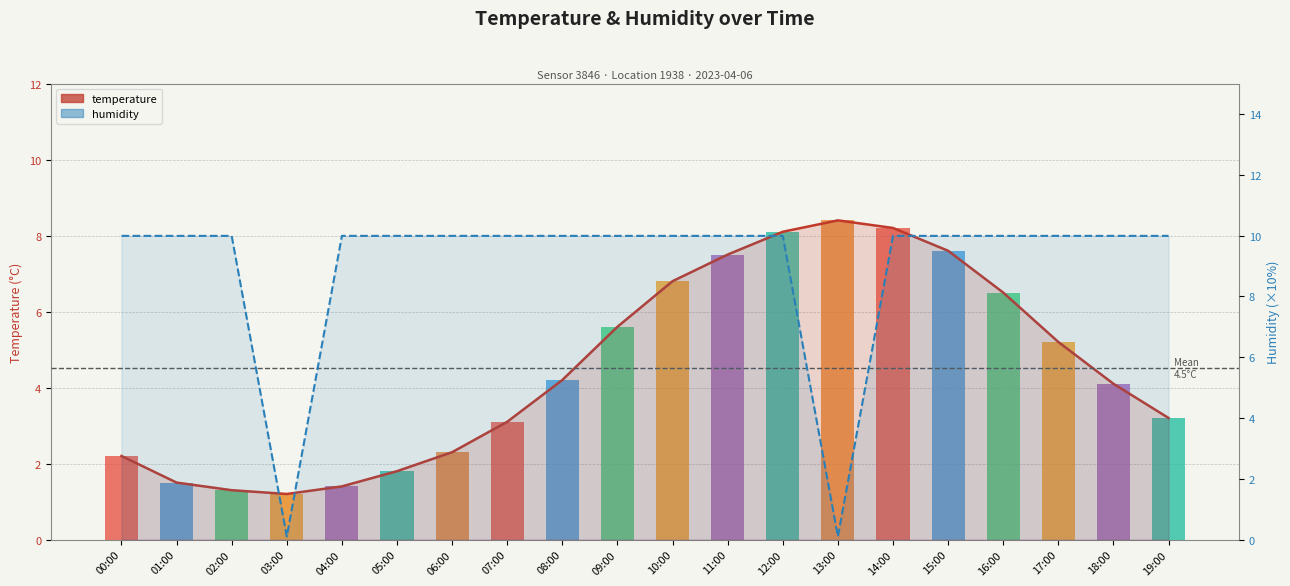

How many categories are shown in the chart?

20